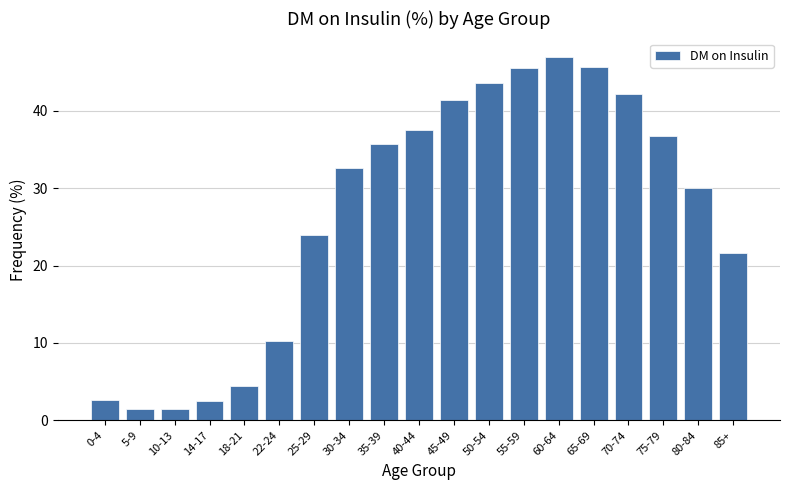

What is the ratio of the value at 50-54 to the value at 0-4?

16.8